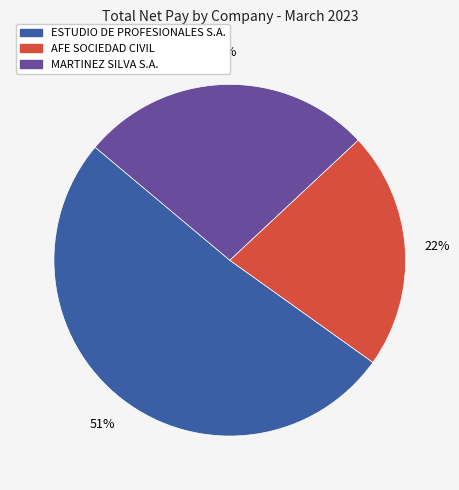

To the nearest percent, what is the difference between the ESTUDIO DE PROFESIONALES S.A. and MARTINEZ SILVA S.A. slice percentages?

24%